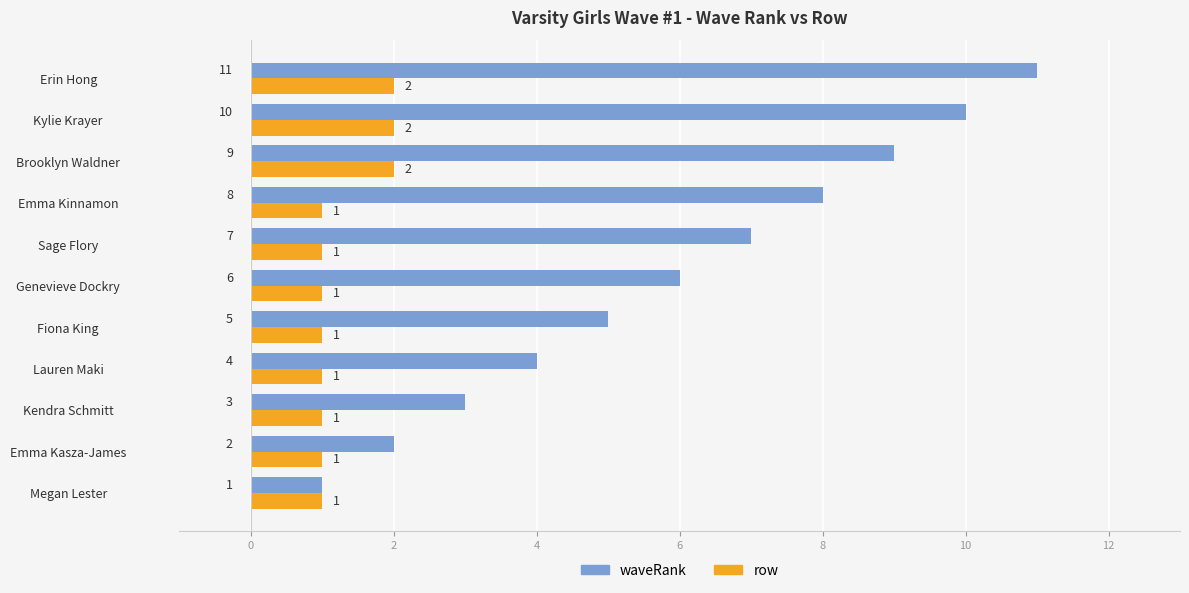

What is the difference between the maximum and second lowest values in the waveRank series?

9